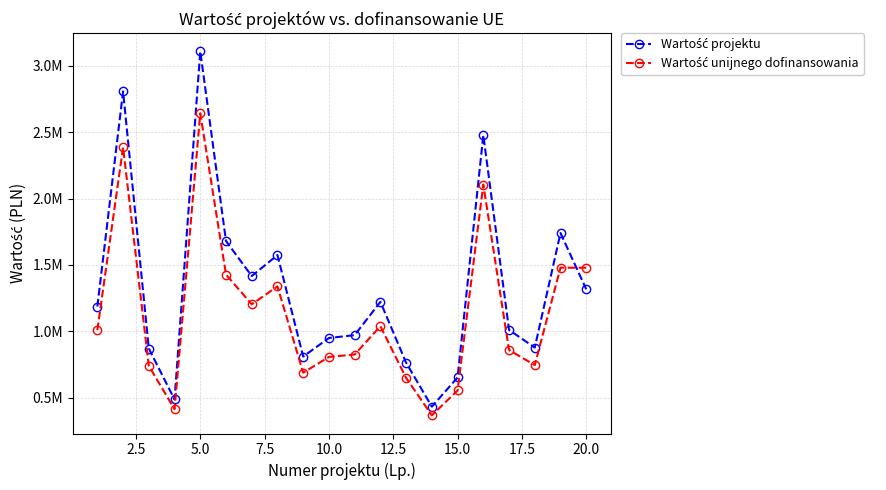

How many data points in Wartość projektu are less than 1186988?

10